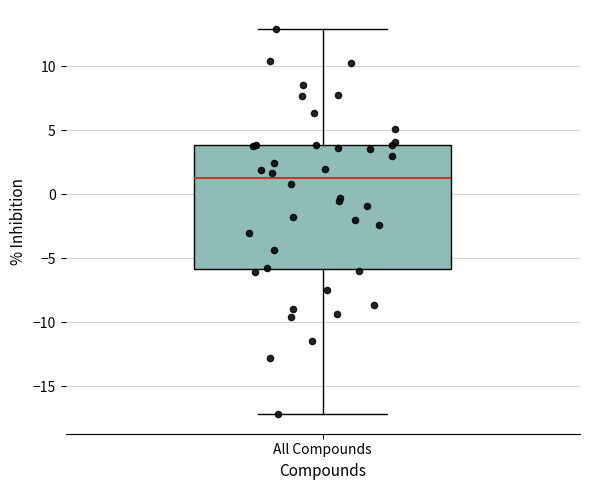

Where does the upper whisker of the box for All Compounds end on the y-axis? The values are not printed on the chart, so give them approximately, as read against the axis.

13.0